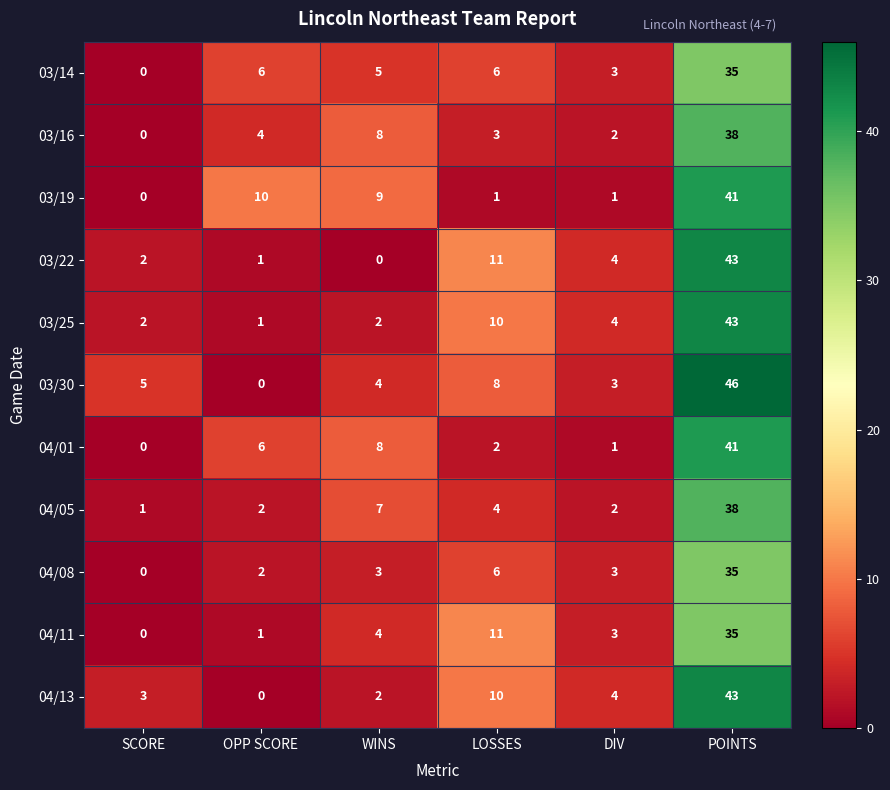

The 04/11 series shows 1 at OPP SCORE. True or false?

True